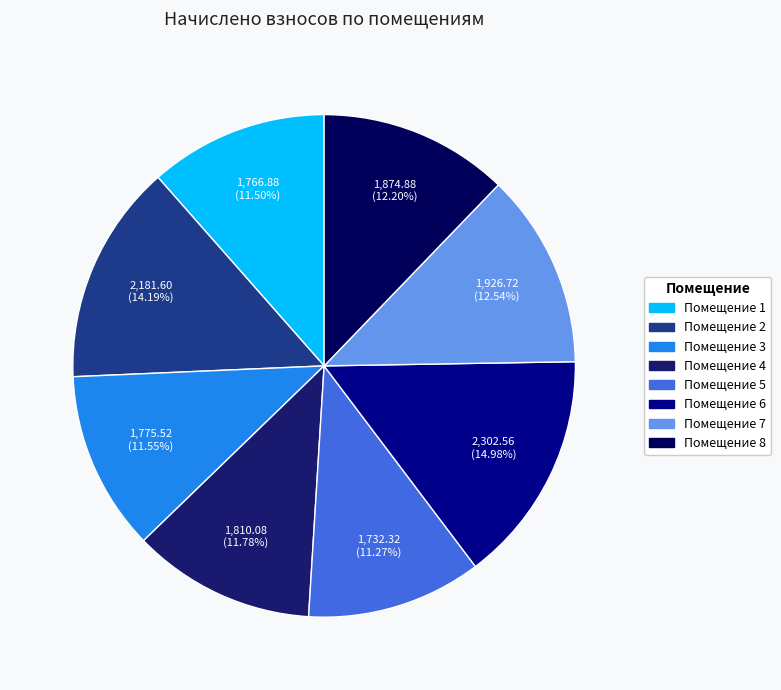

How many slices are in this pie chart?

8